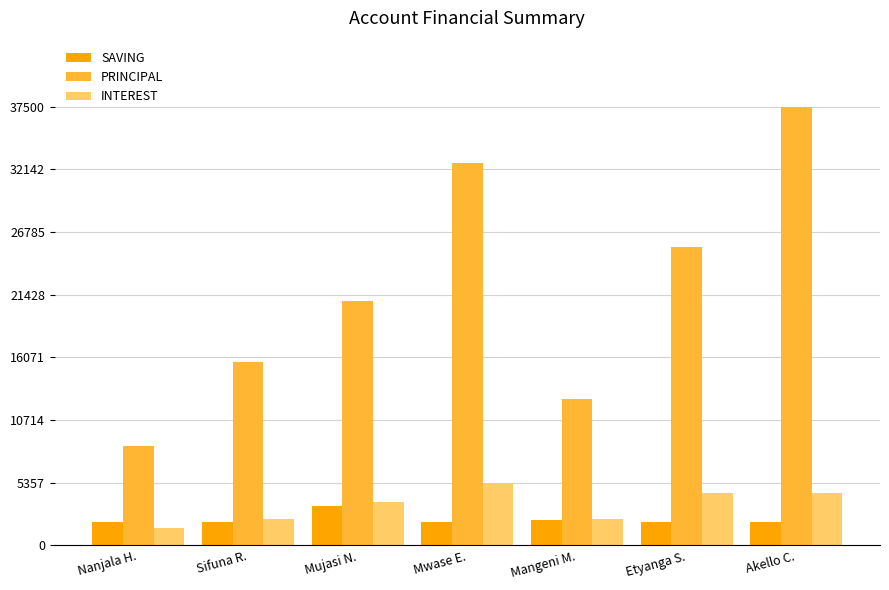

At which category is the sum across all series the highest?

Akello C.